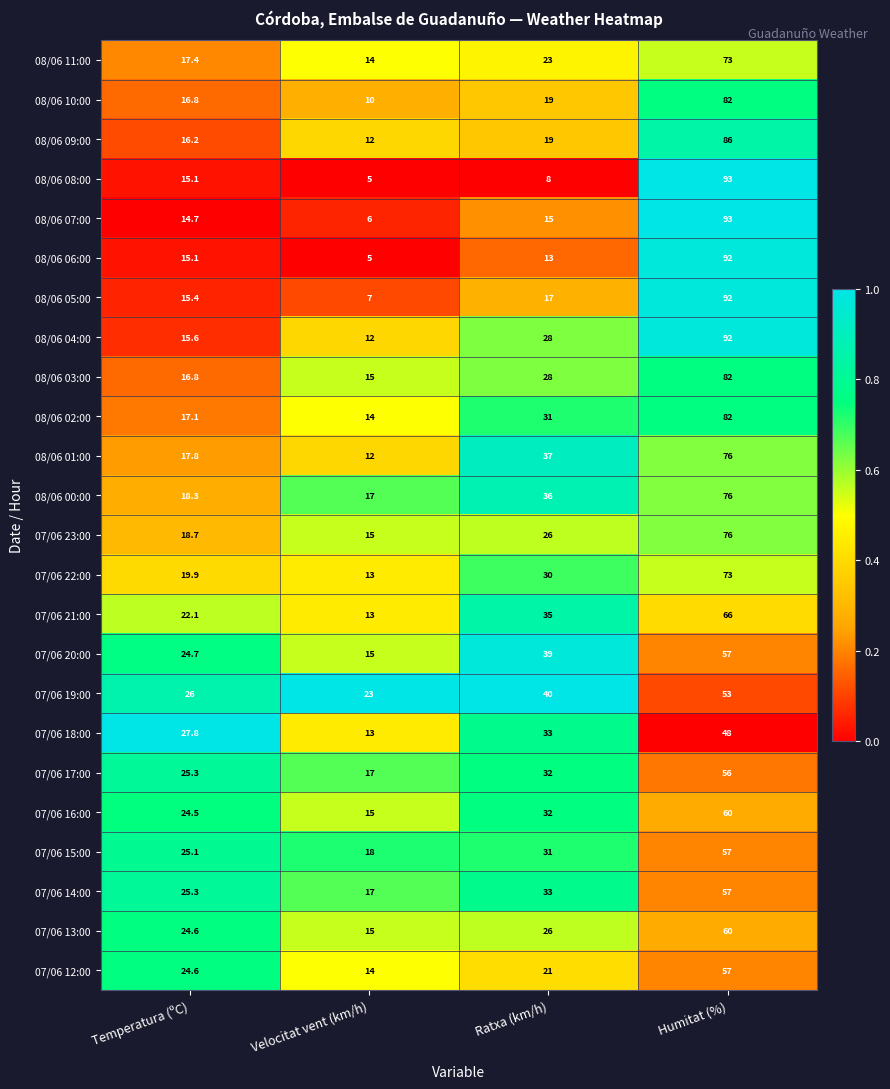

List the labels in order of 08/06 06:00 value, largest first.

Humitat (%), Temperatura (ºC), Ratxa (km/h), Velocitat vent (km/h)